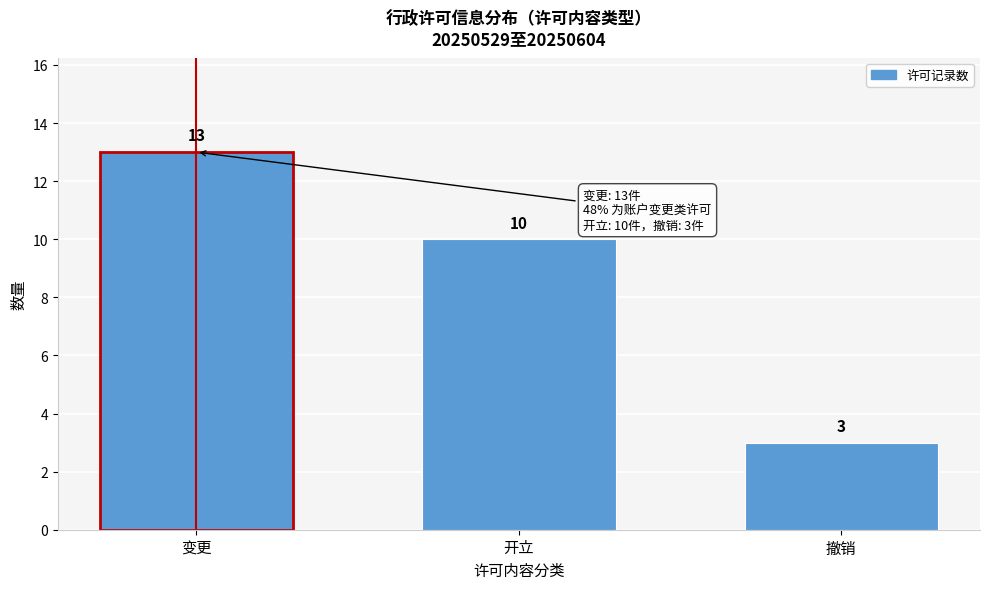

Reading left to right, what are all the values shown in this chart?

变更=13	开立=10	撤销=3